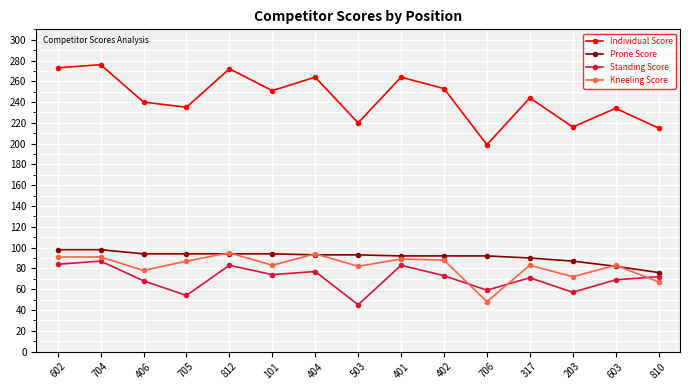

Does the chart have visible grid lines?

Yes